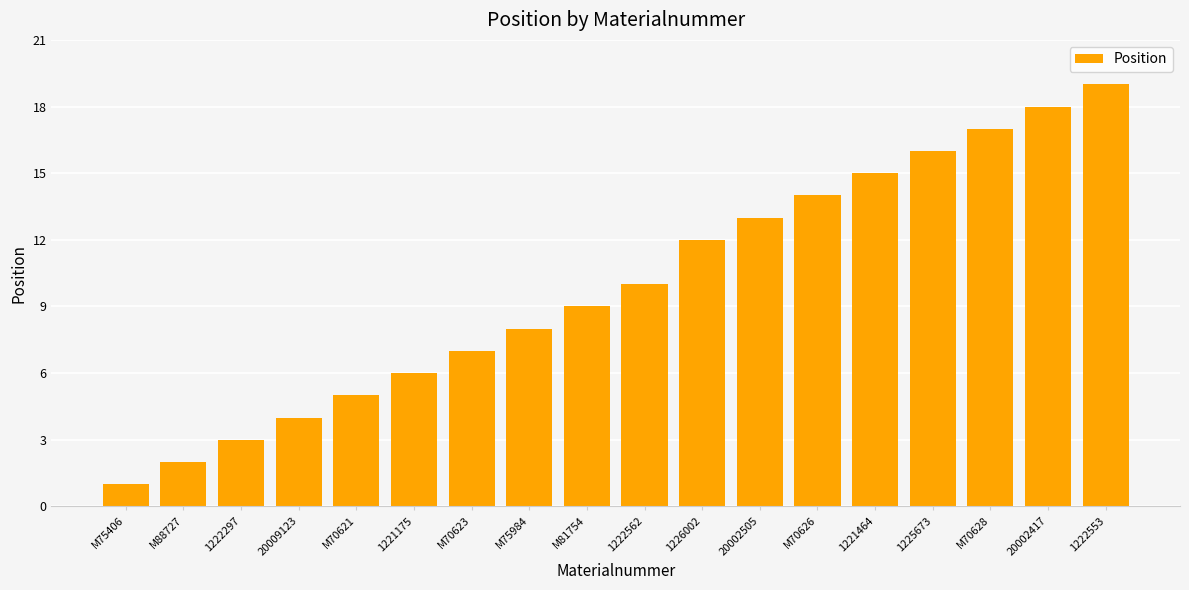

The chart shows a value of 1 at M75406. True or false?

True